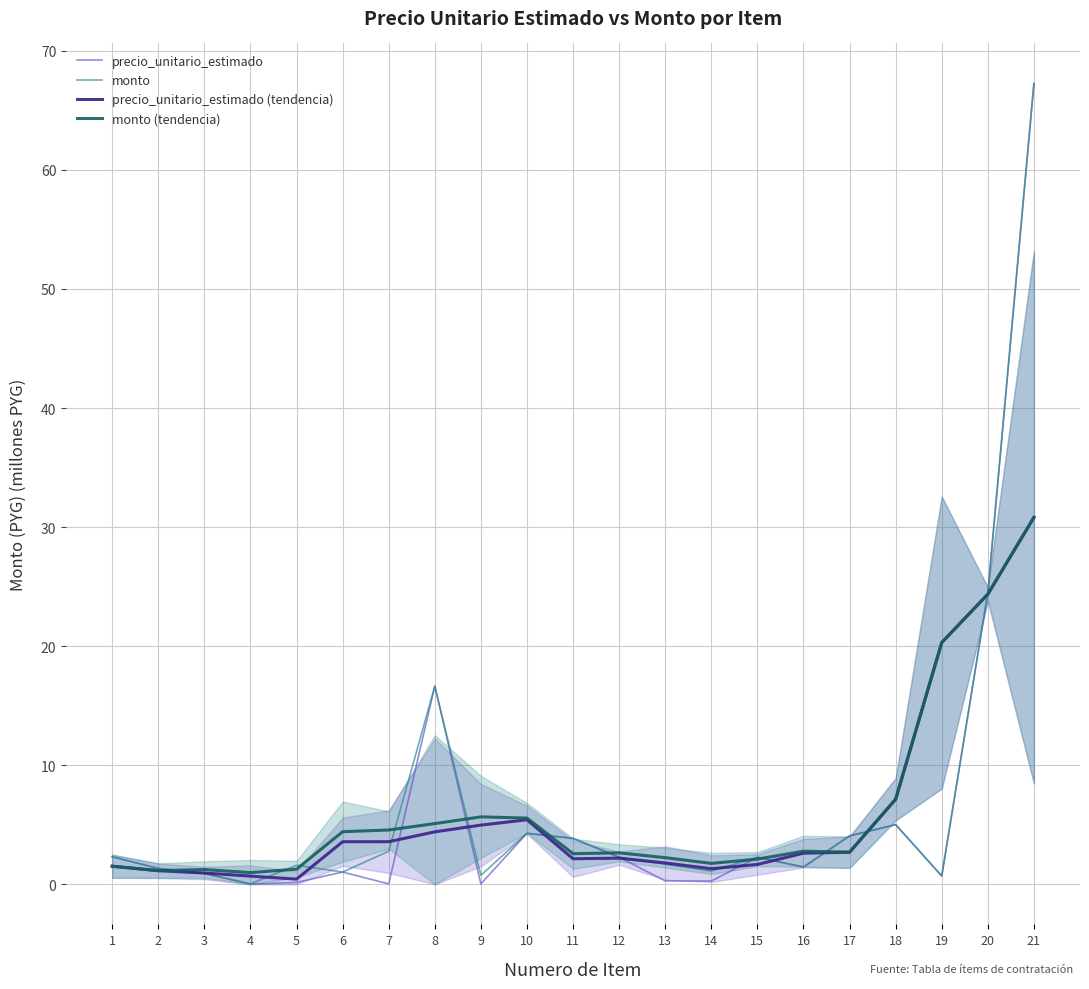

Reading right to left, extract all data points from this chart.

precio_unitario_estimado: 21=67.3	20=24.5	19=0.7	18=5.0	17=4.1	16=1.5	15=2.3	14=0.3	13=0.3	12=2.3	11=3.9	10=4.3	9=0.0	8=16.6	7=0.0	6=1.0	5=0.2	4=0.0	3=0.9	2=1.3	1=2.3
monto: 21=67.3	20=24.5	19=0.7	18=5.0	17=4.1	16=1.5	15=2.3	14=1.1	13=1.7	12=2.3	11=3.9	10=4.3	9=0.8	8=16.6	7=2.8	6=1.0	5=1.6	4=0.0	3=0.9	2=1.3	1=2.3
precio_unitario_estimado (tendencia): 21=30.8	20=24.4	19=20.3	18=7.1	17=2.7	16=2.6	15=1.7	14=1.3	13=1.8	12=2.2	11=2.2	10=5.4	9=5.0	8=4.4	7=3.6	6=3.6	5=0.4	4=0.7	3=1.0	2=1.1	1=1.5
monto (tendencia): 21=30.8	20=24.4	19=20.3	18=7.1	17=2.7	16=2.8	15=2.1	14=1.8	13=2.2	12=2.6	11=2.6	10=5.6	9=5.7	8=5.1	7=4.6	6=4.4	5=1.3	4=1.0	3=1.2	2=1.2	1=1.5